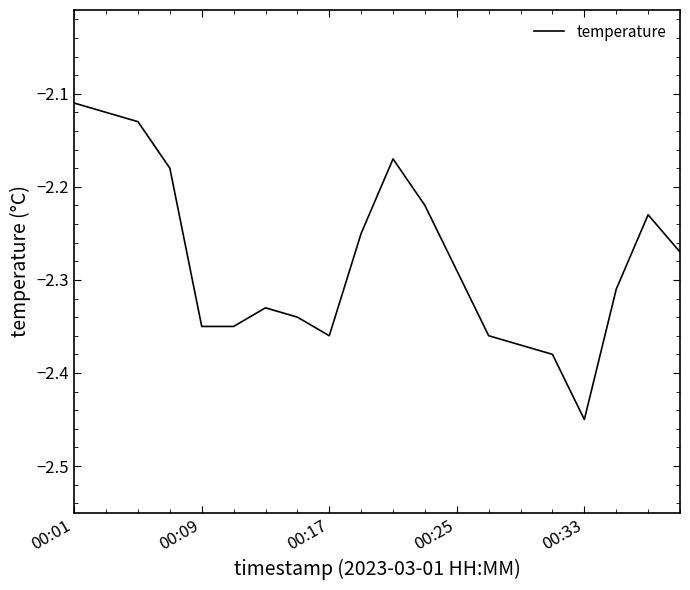

Is this an area chart (filled region under the line)?

No